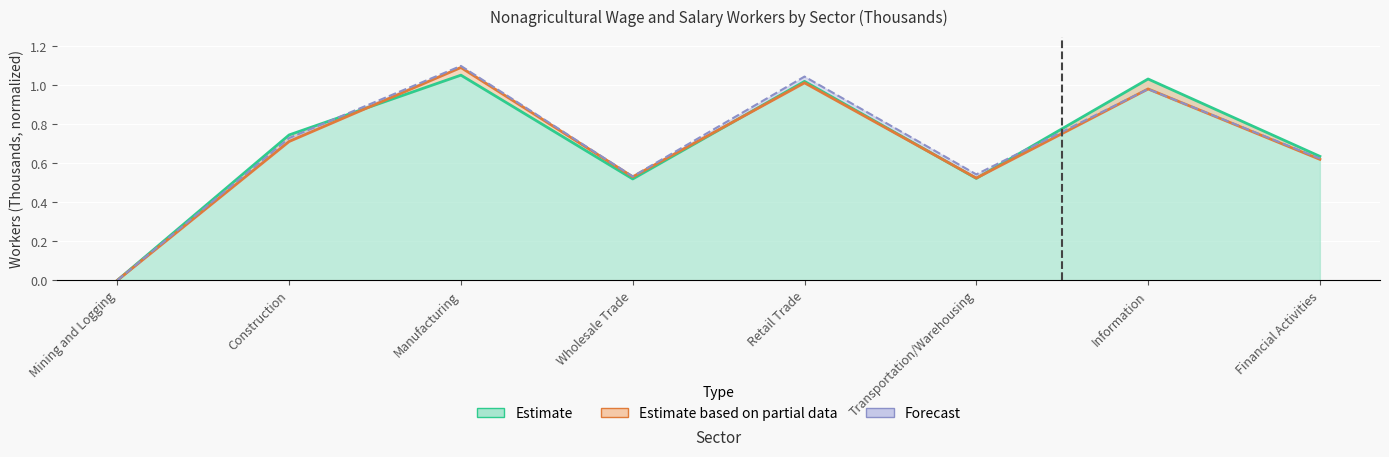

Does the chart display data point markers on the line(s)?

No